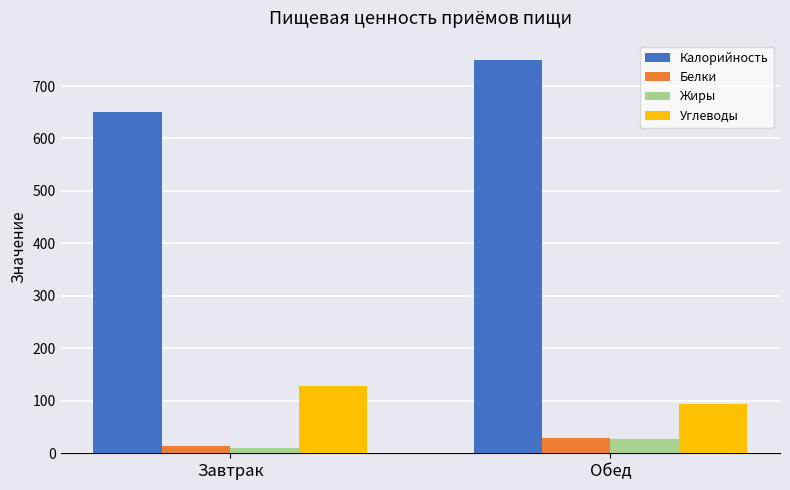

What are all the series names shown in the legend?

Калорийность, Белки, Жиры, Углеводы